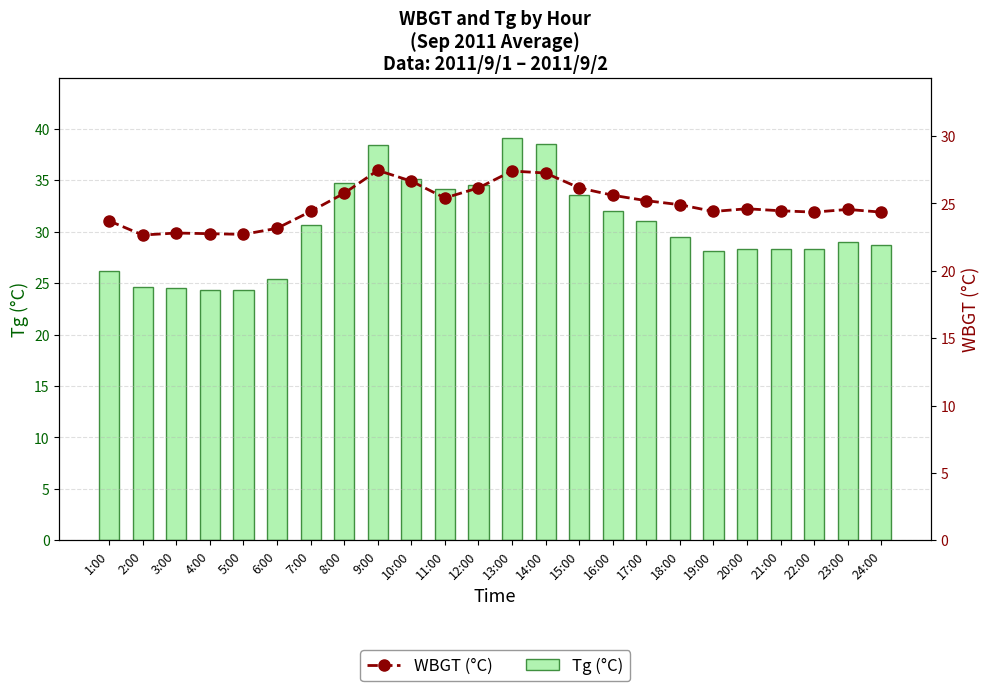

List the labels in order of Tg (°C) value, largest first.

13:00, 14:00, 9:00, 10:00, 8:00, 12:00, 11:00, 15:00, 16:00, 17:00, 7:00, 18:00, 23:00, 24:00, 21:00, 22:00, 20:00, 19:00, 1:00, 6:00, 2:00, 3:00, 5:00, 4:00